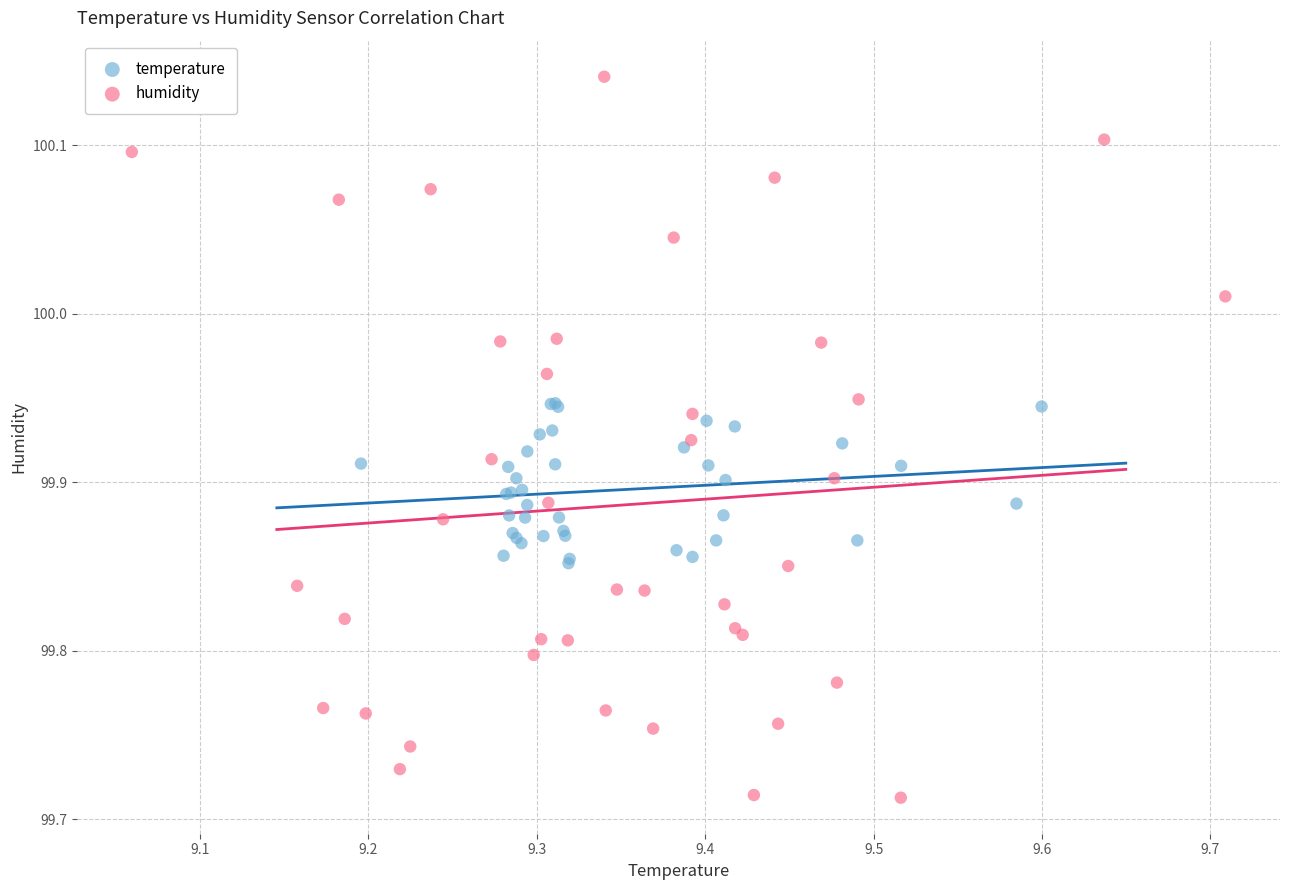

Which series has the widest spread of Y values?

humidity